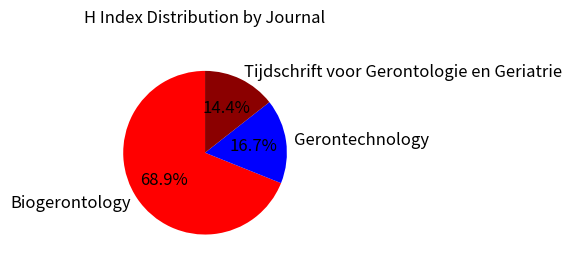

To the nearest percent, what is the average slice percentage?

33%